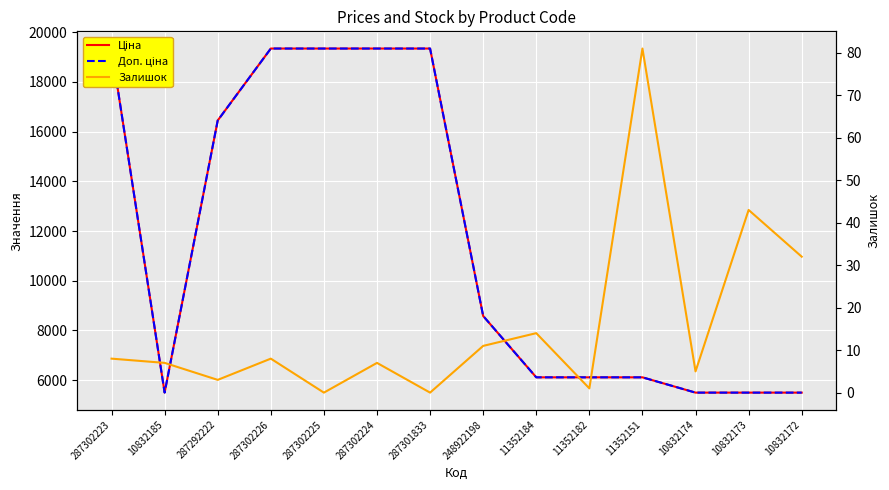

How many lines are shown in the chart?

3